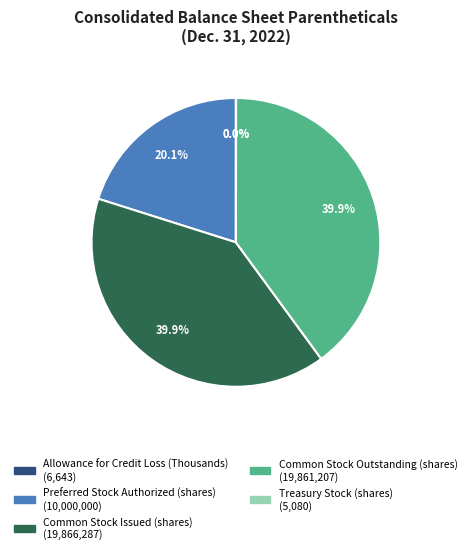

Is there any slice that represents more than half of the pie?

No